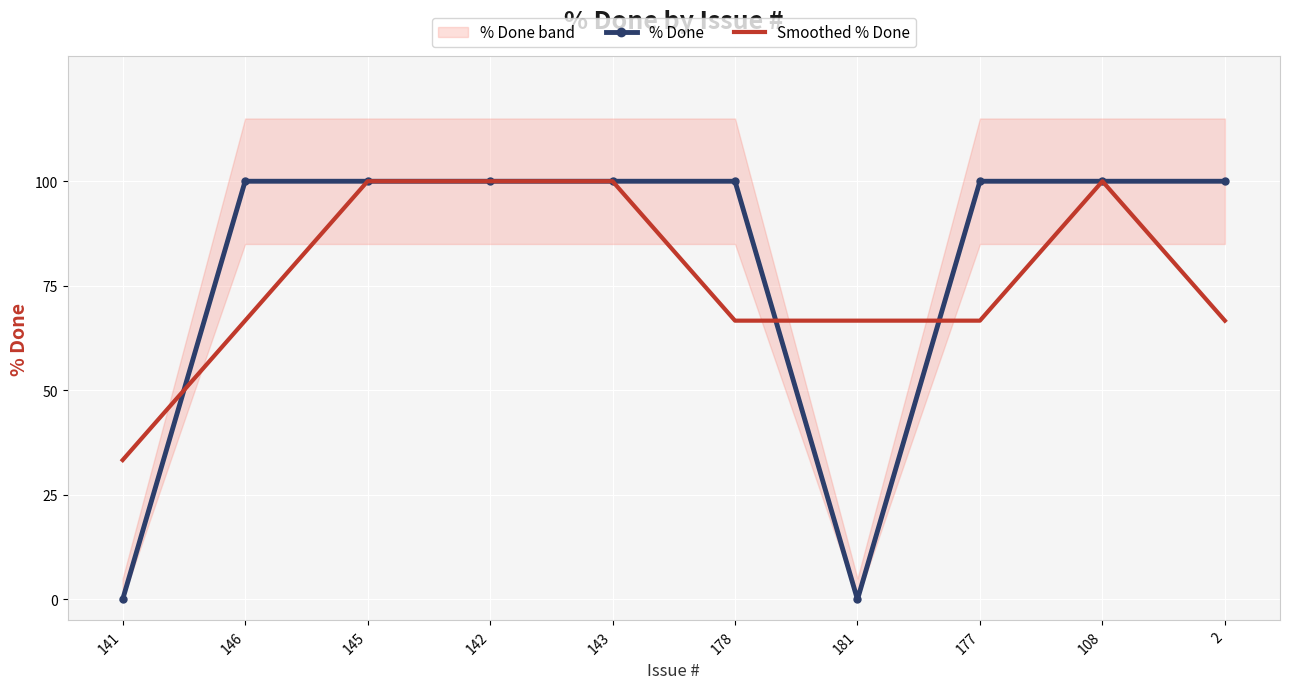

How many lines are shown in the chart?

2